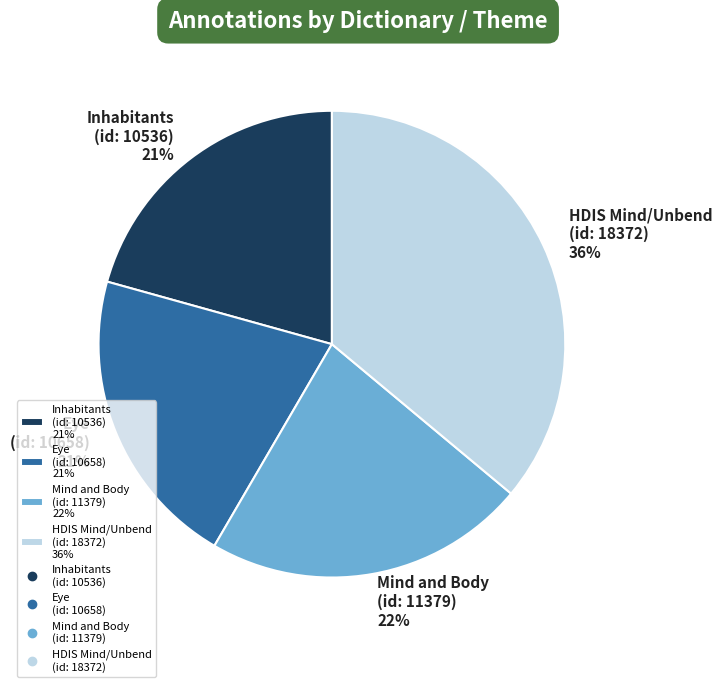

What percentage is the HDIS Mind/Unbend (id: 18372) 36% slice, to the nearest percent?

36%